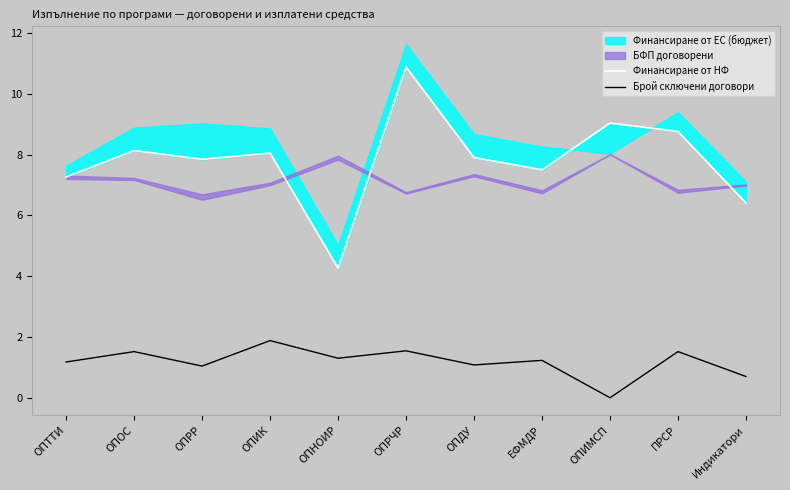

At which category does Брой сключени договори reach its first local peak?

ОПОС